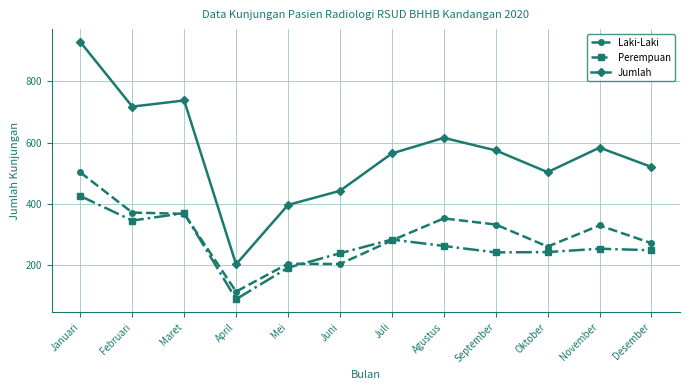

In Laki-Laki, how many points are higher than both neighbors (excluding endpoints)?

3